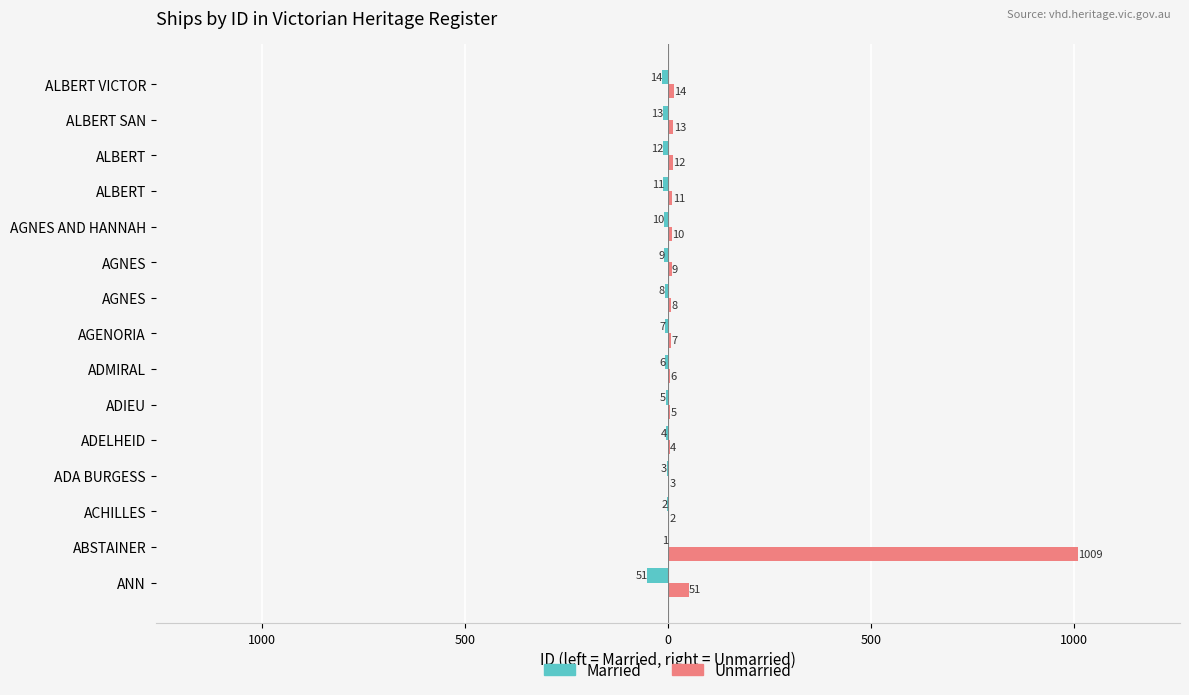

What are all the series names shown in the legend?

Married, Unmarried